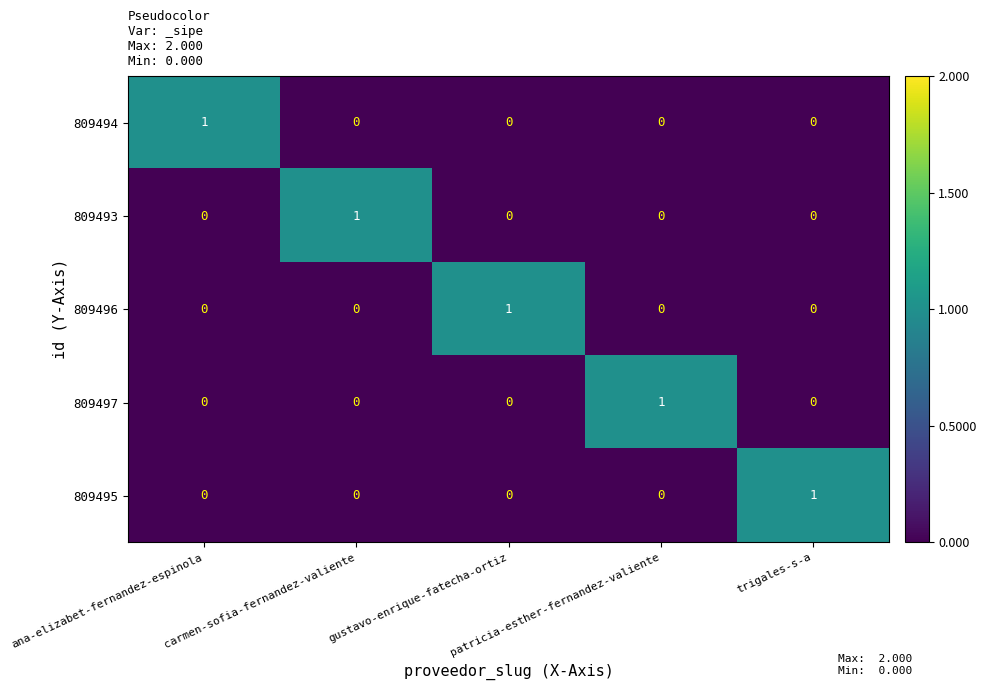

How many 809497 values are between 0 and 1?

5